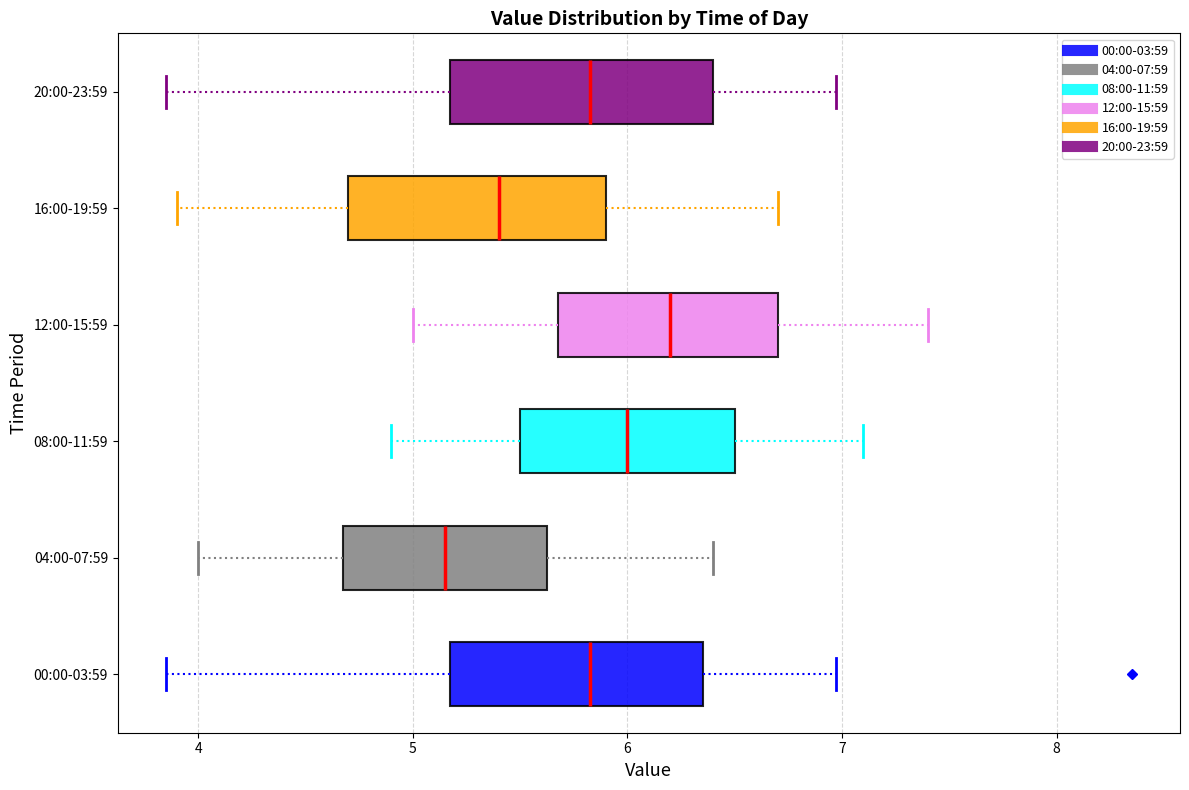

Which box's median line is the furthest to the right?

12:00-15:59